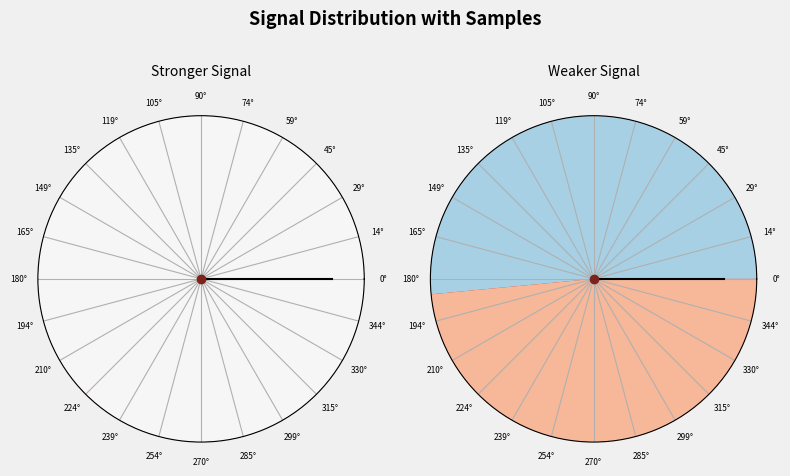

How many slices are in this pie chart?

2